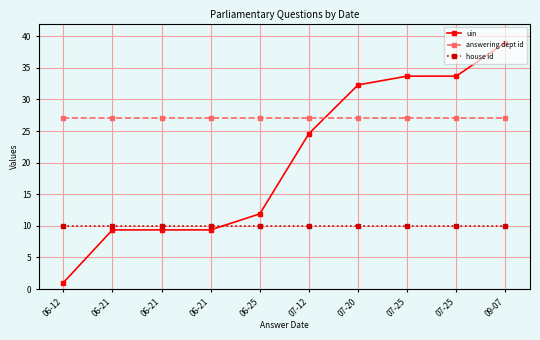

What is the difference between the highest and lowest values at 06-12?

26.0